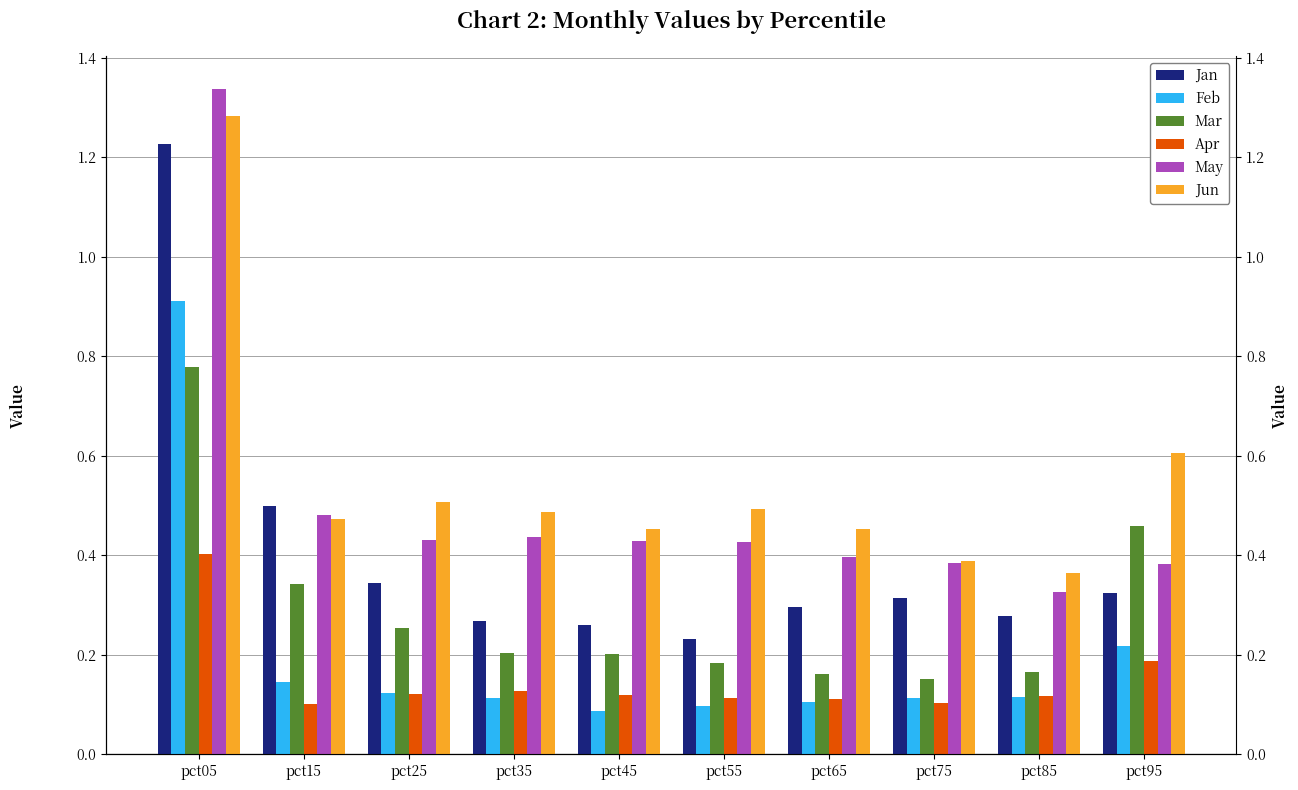

Is the value of Jun at pct35 greater than the value of Jan at pct05?

No